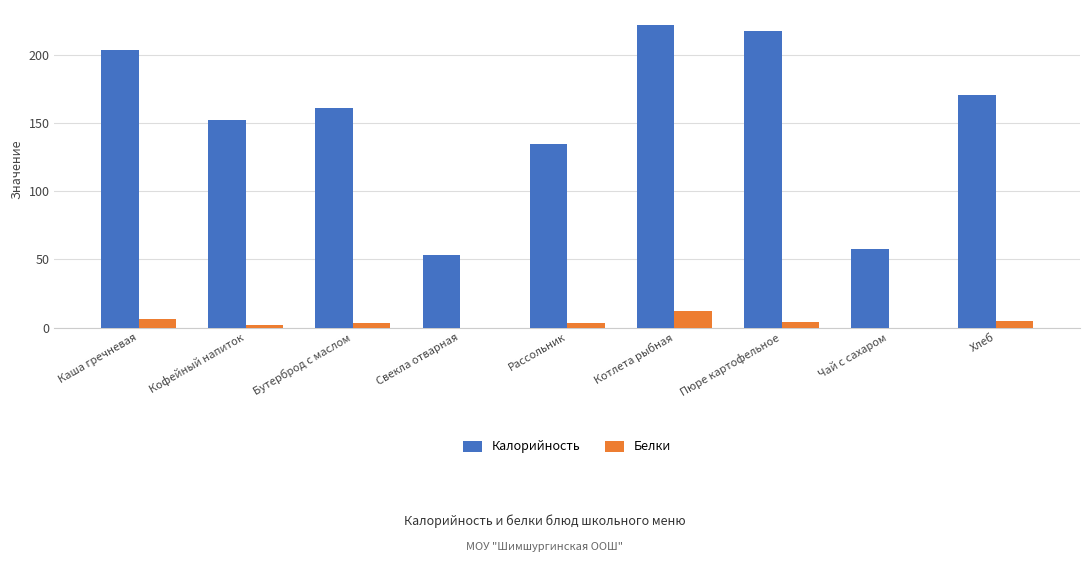

What is the sum of all Калорийность values?

1374